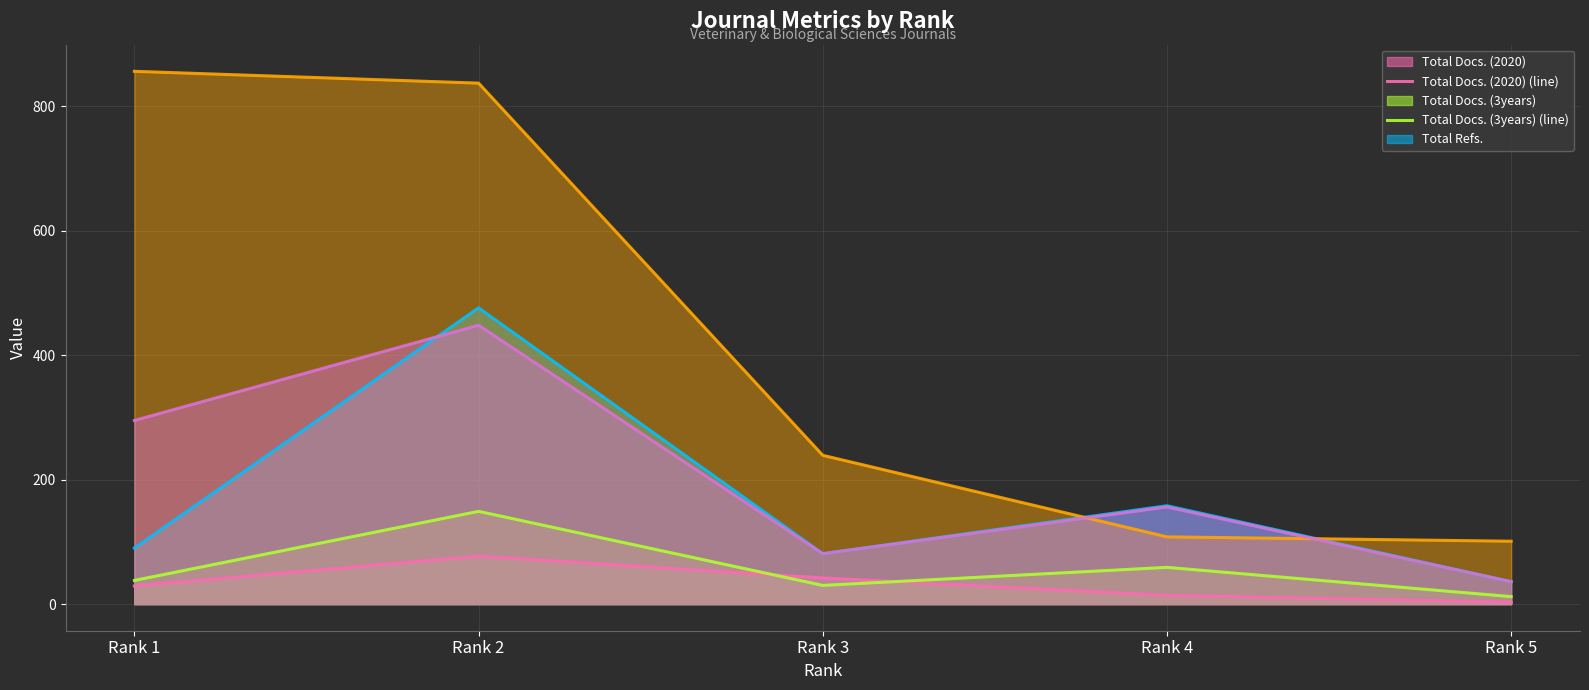

Where is H index (line) nearest to the value 478?

Rank 3